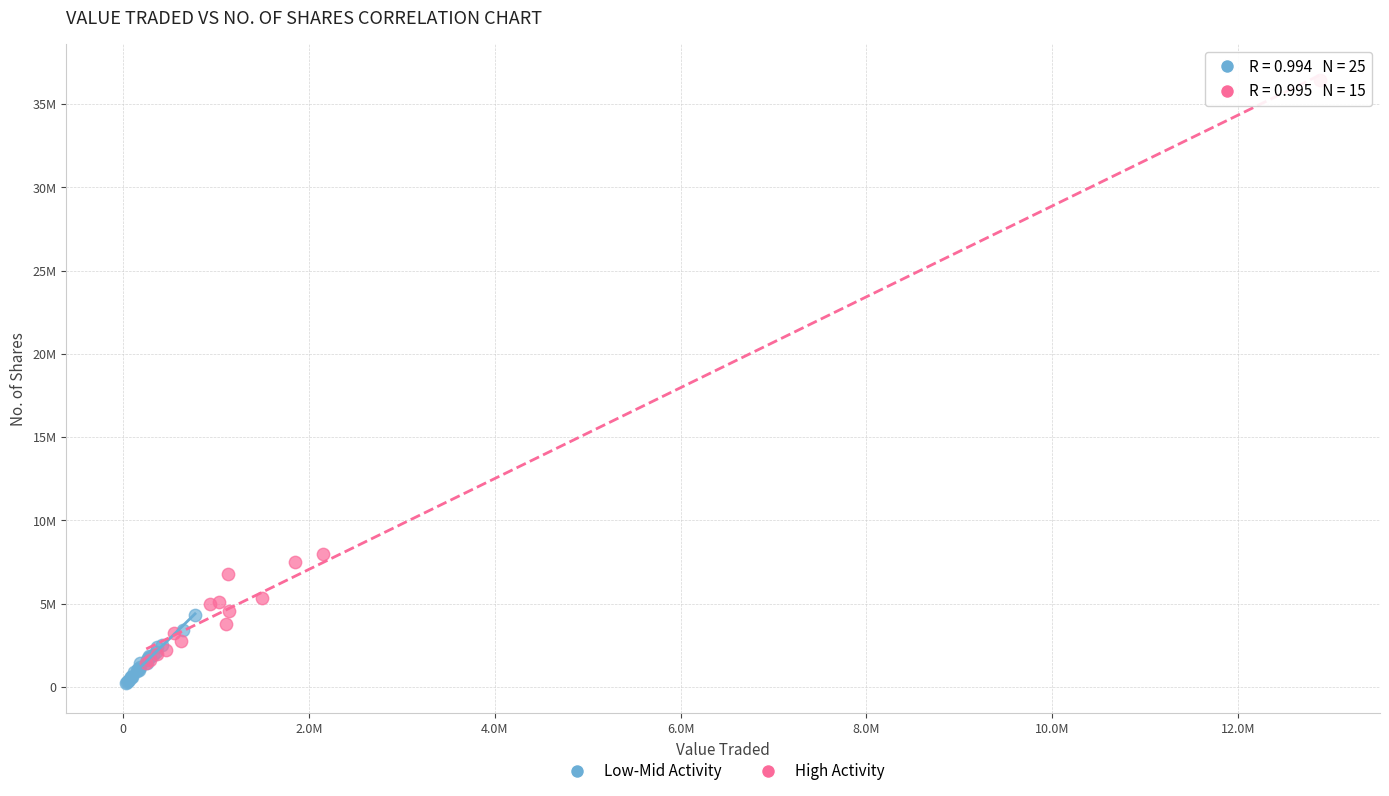

Which series has the largest Y range (max minus min)?

High Activity